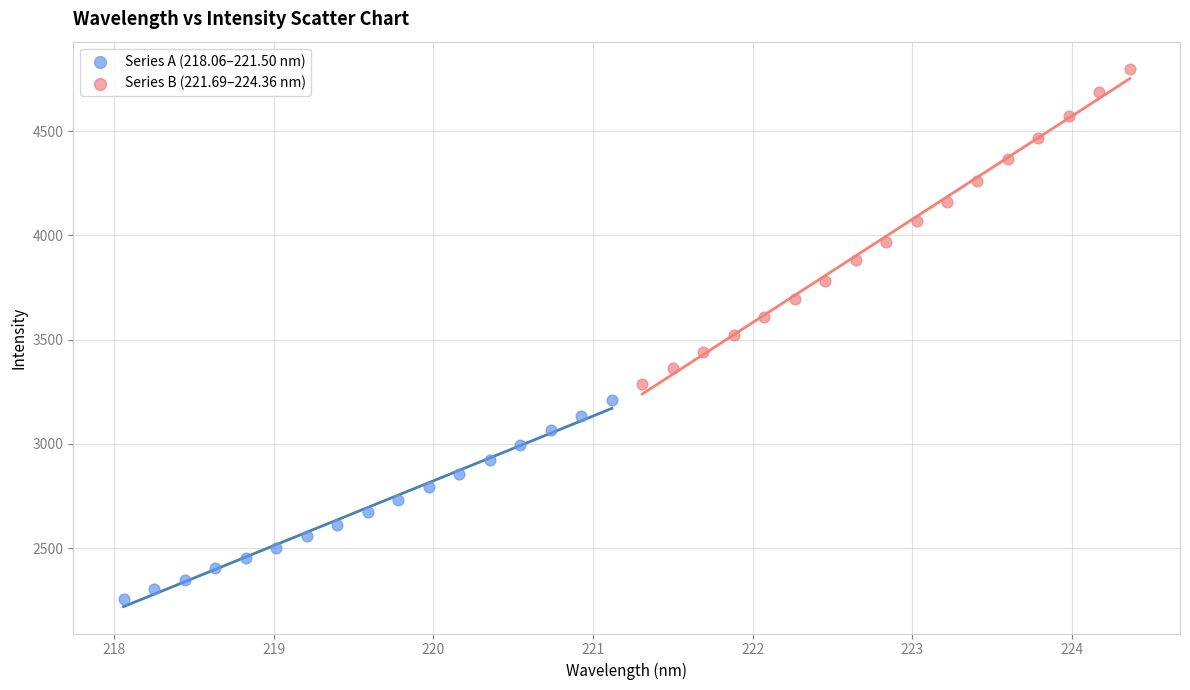

Which series reaches the minimum Y coordinate?

Series A (218.06–221.50 nm)